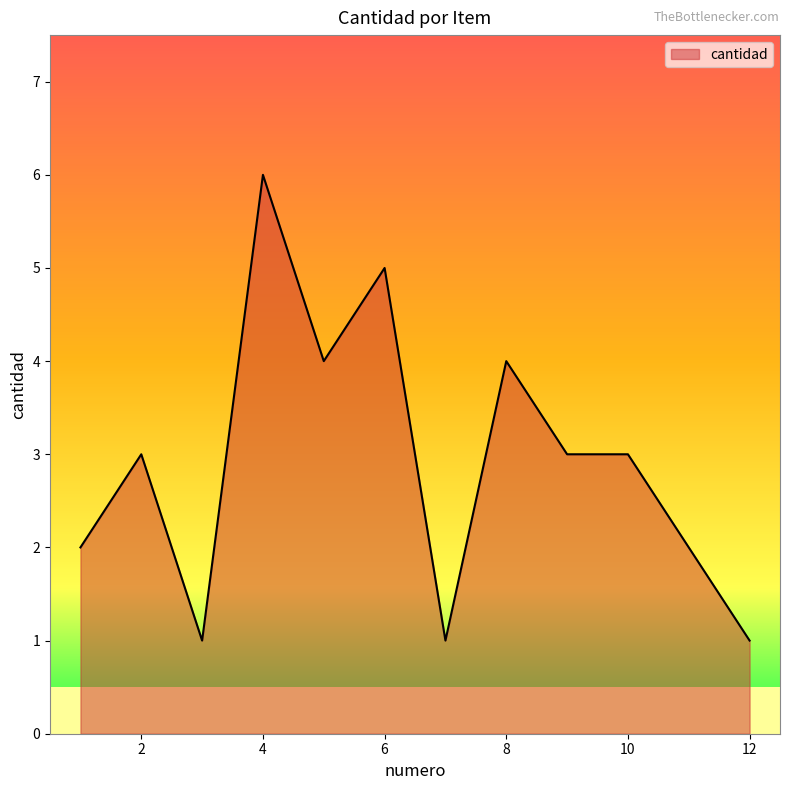

Does the chart display data point markers on the line(s)?

No